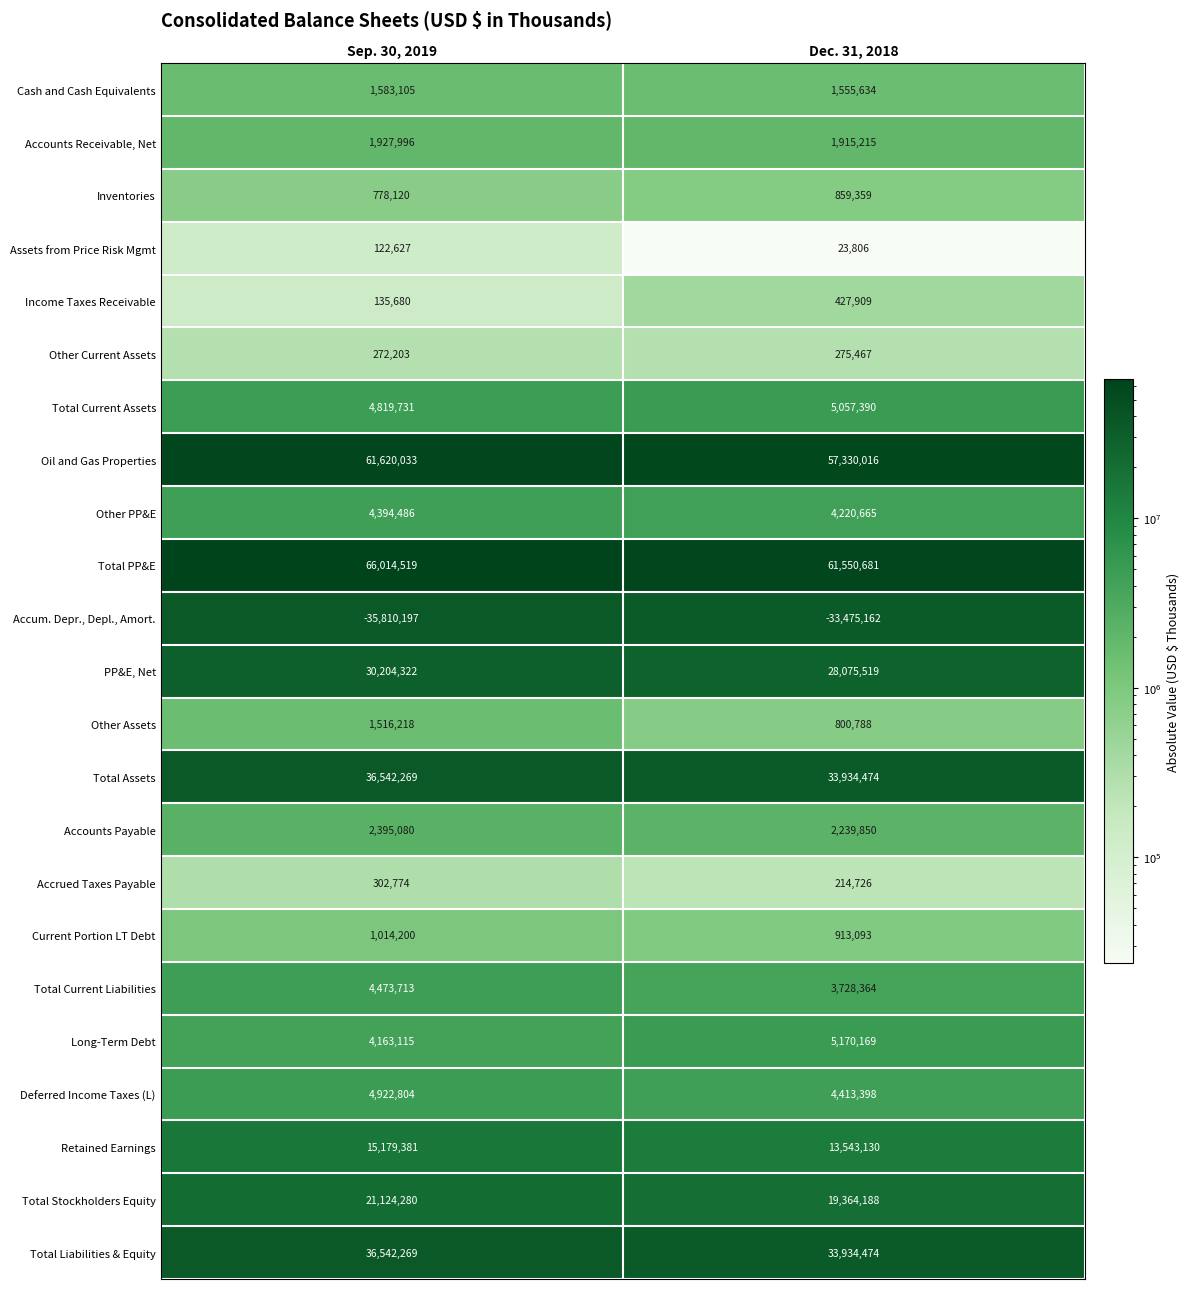

What is the difference between the maximum and minimum values in the PP&E, Net series?

2128803